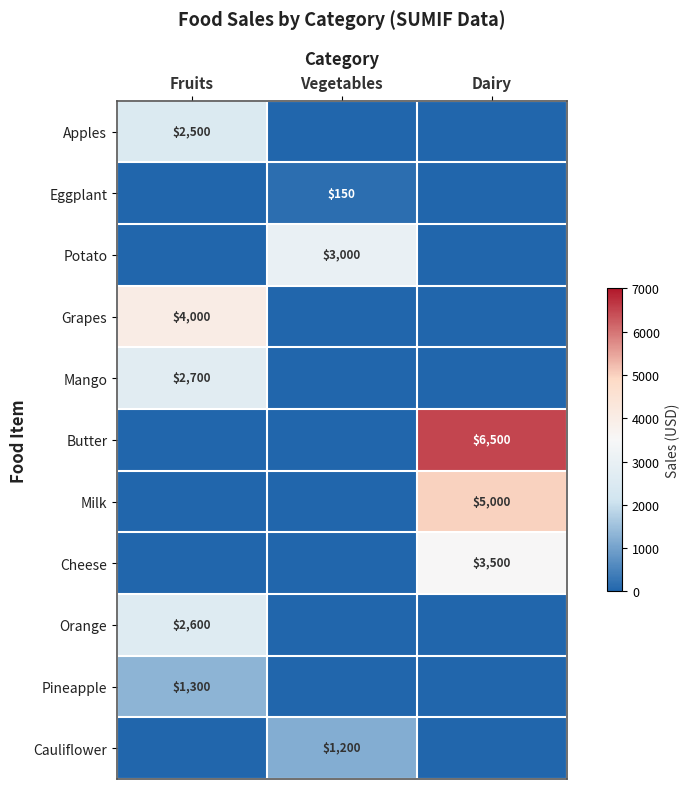

Is it true that Potato equals 1156 at Vegetables?

False